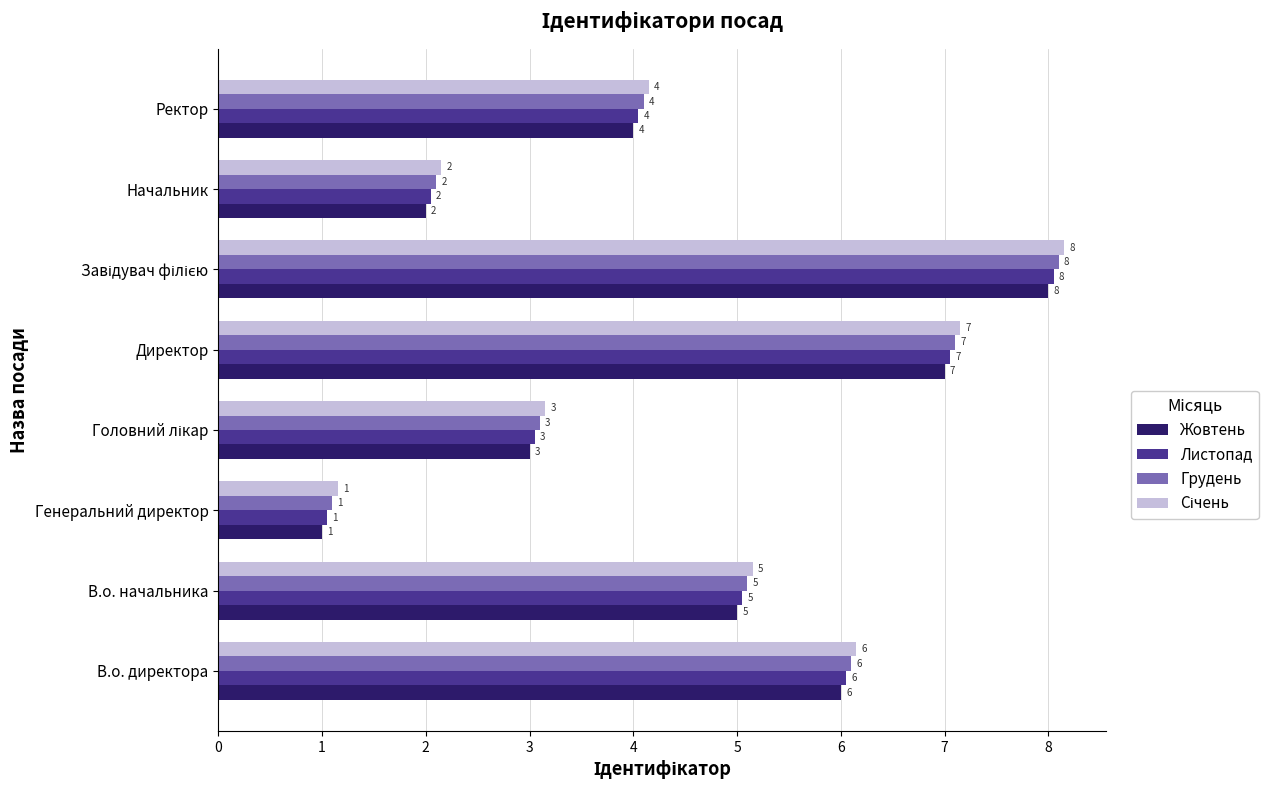

Where is Грудень nearest to the value 4?

Ректор